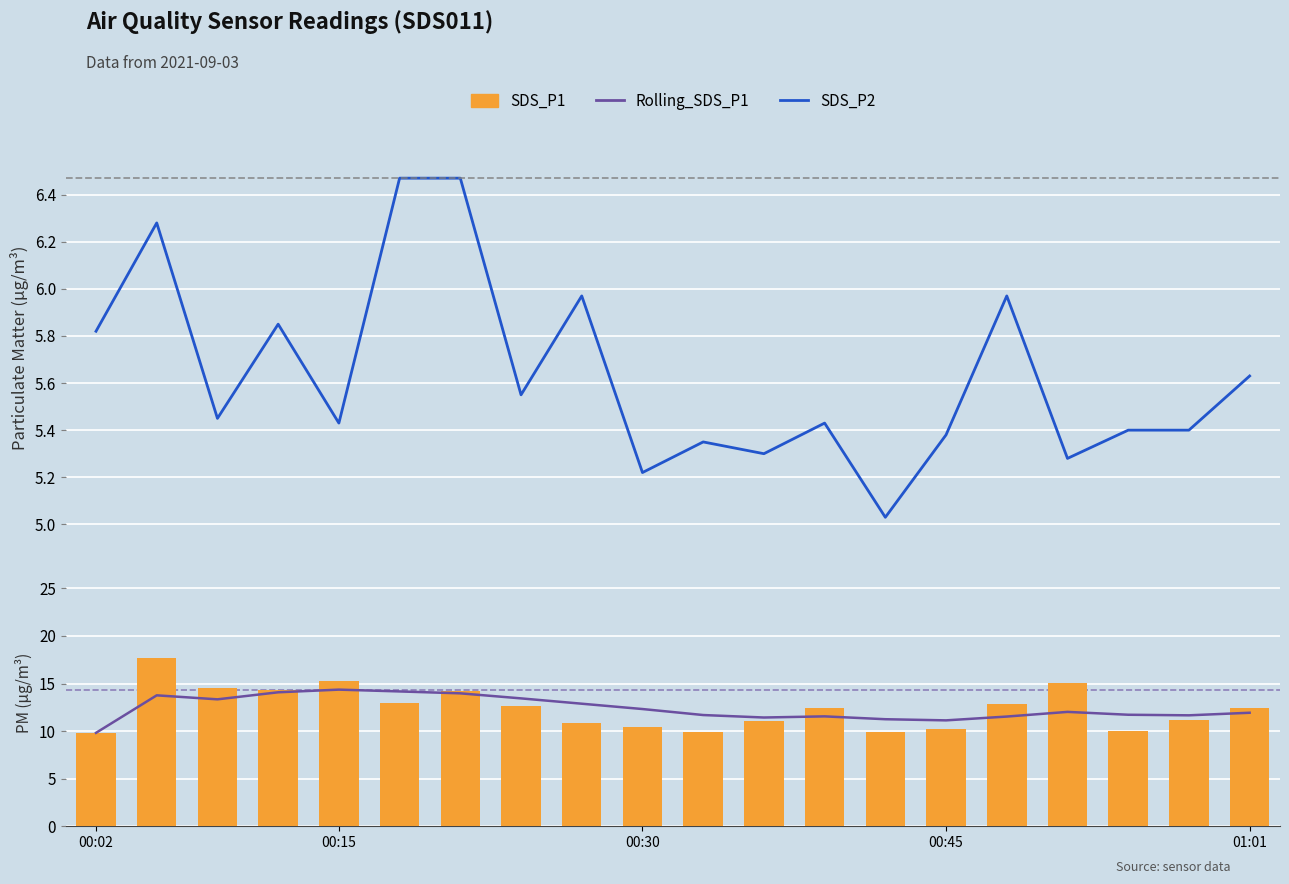

Are the bars grouped side by side (vs. stacked)?

Yes